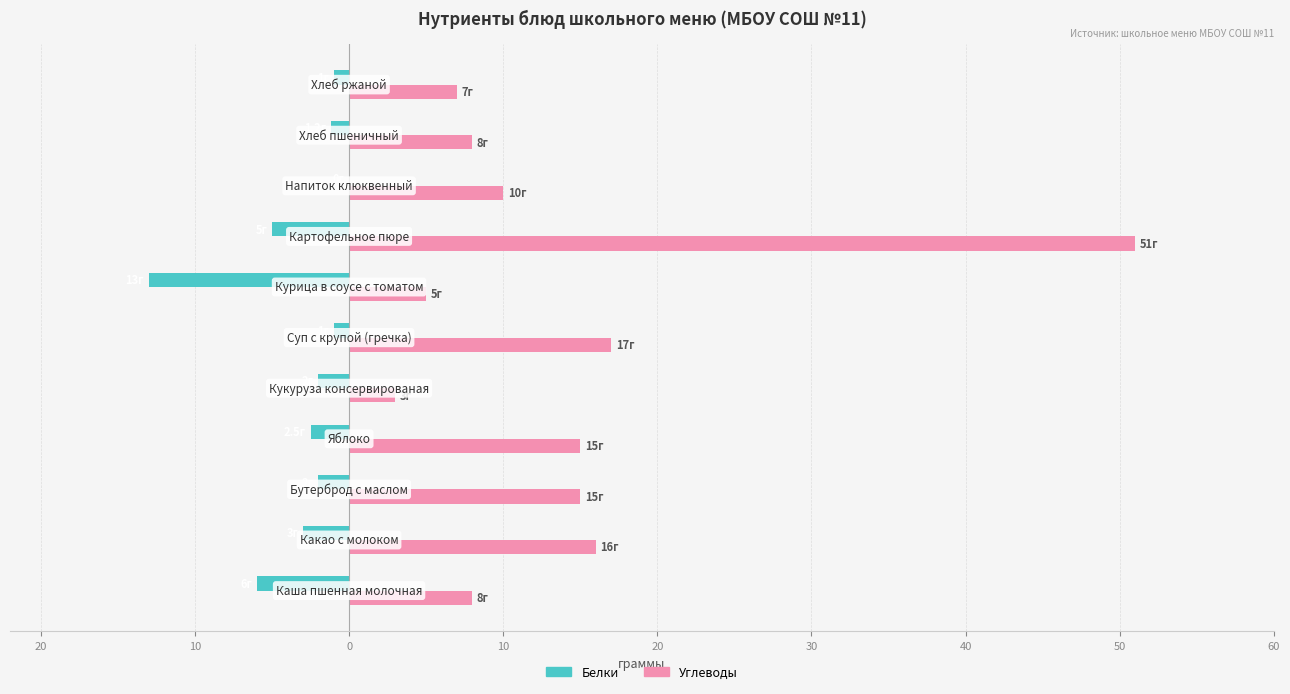

What is the sum of all Углеводы values?

155.0